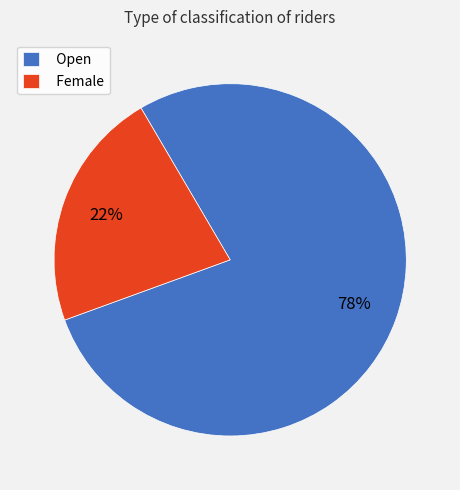

Is there any slice that represents more than half of the pie?

Yes